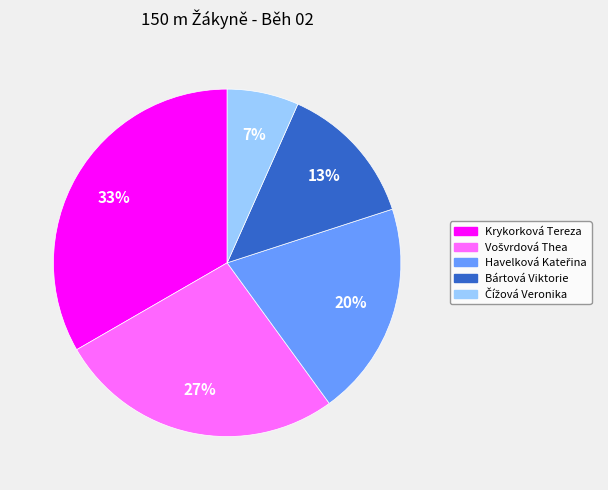

To the nearest percent, what is the average slice percentage?

20%